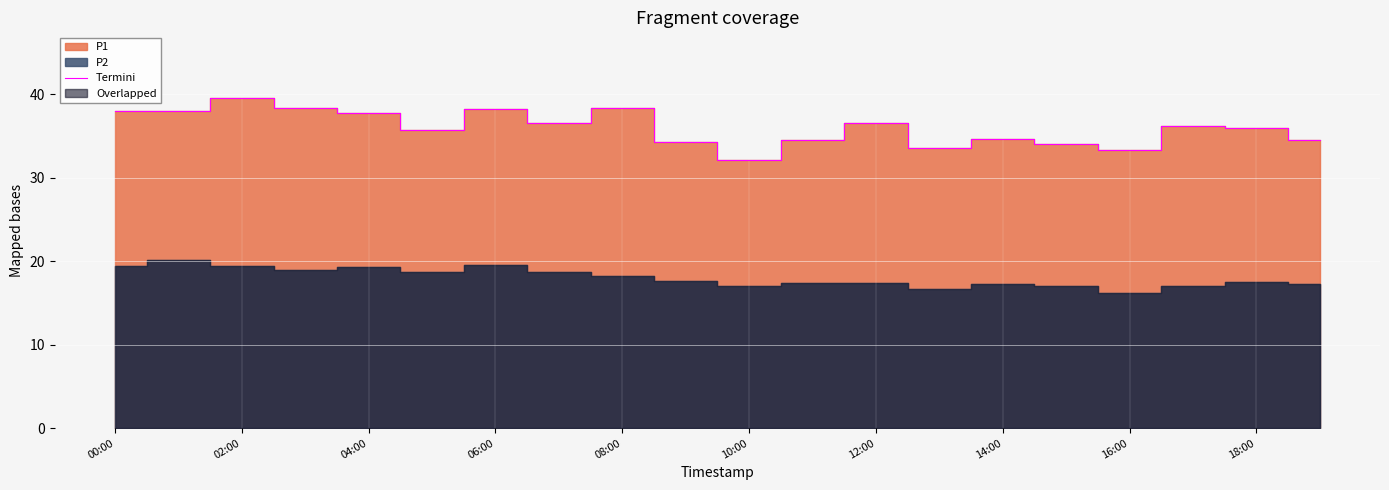

What is the sum of all values?

720.0